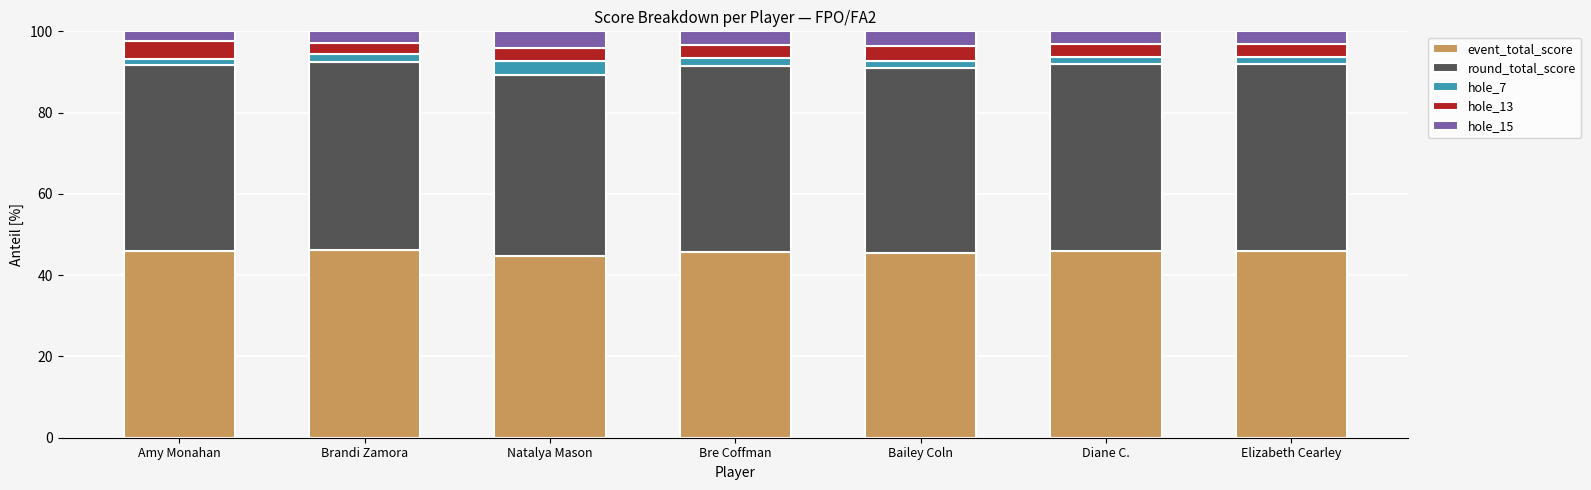

The value of event_total_score at Bailey Coln is 81.6. True or false?

False